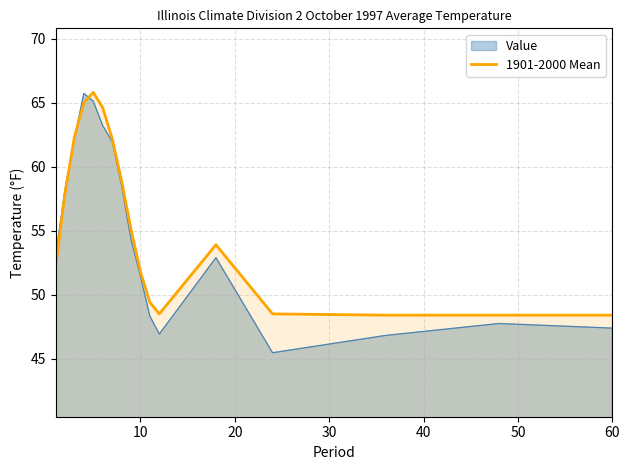

How many values are below 53?

8